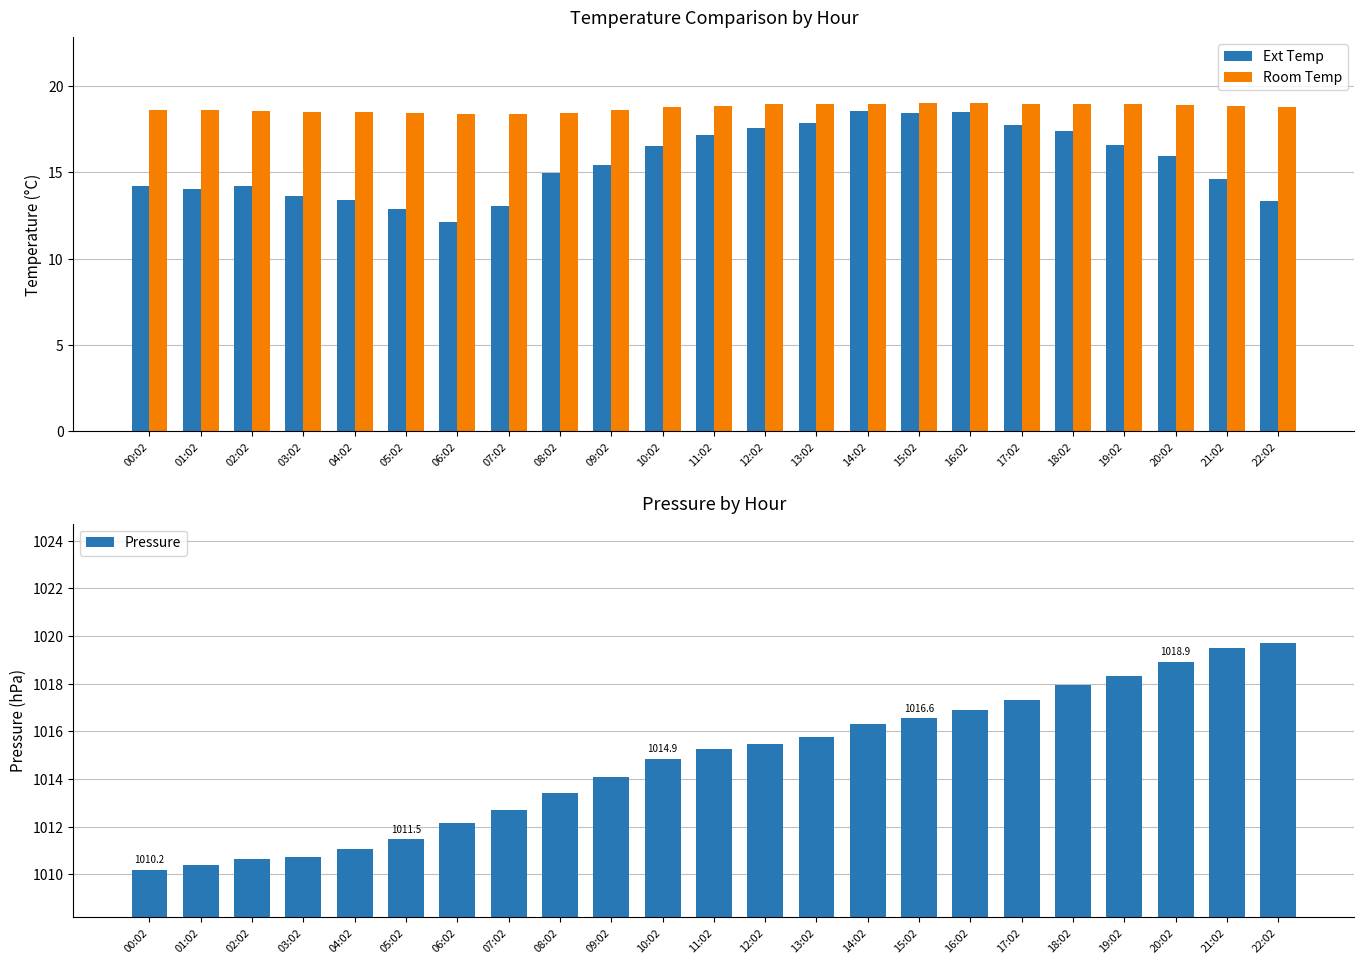

Rank the series at 06:02 from highest to lowest value.

Pressure, Room Temp, Ext Temp